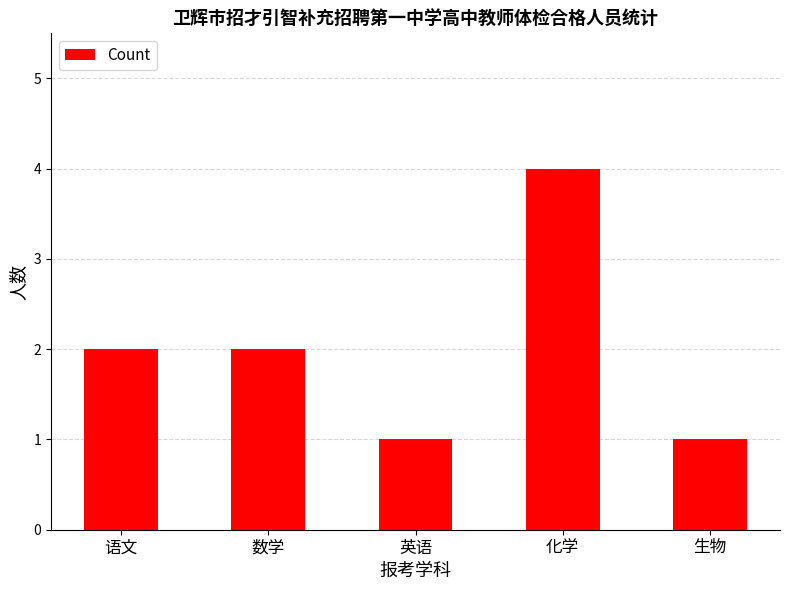

What is the label of the 3rd bar from the right?

英语